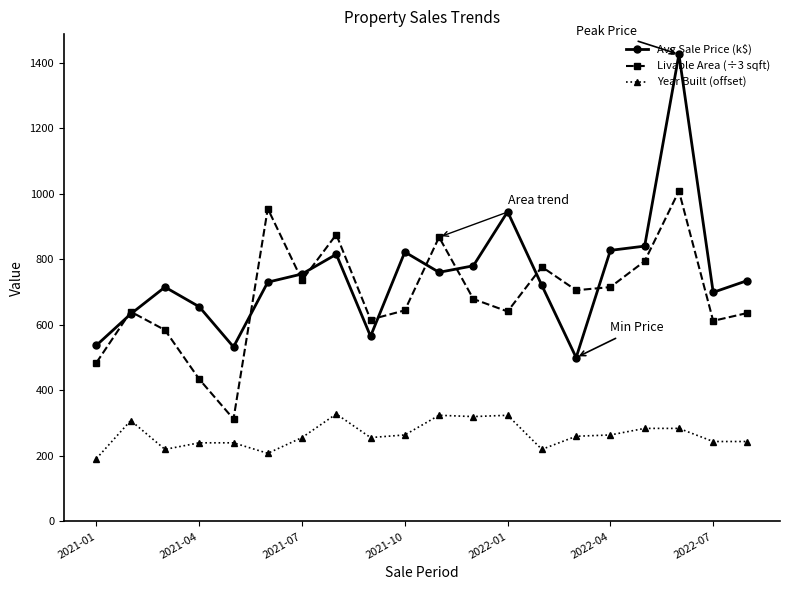

What is the average value of the Avg Sale Price (k$) series?

749.6